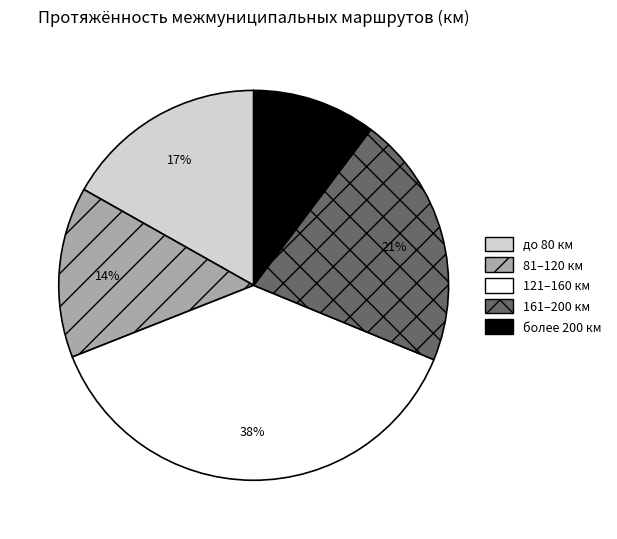

The 81–120 км slice represents 6% of the pie. True or false?

False